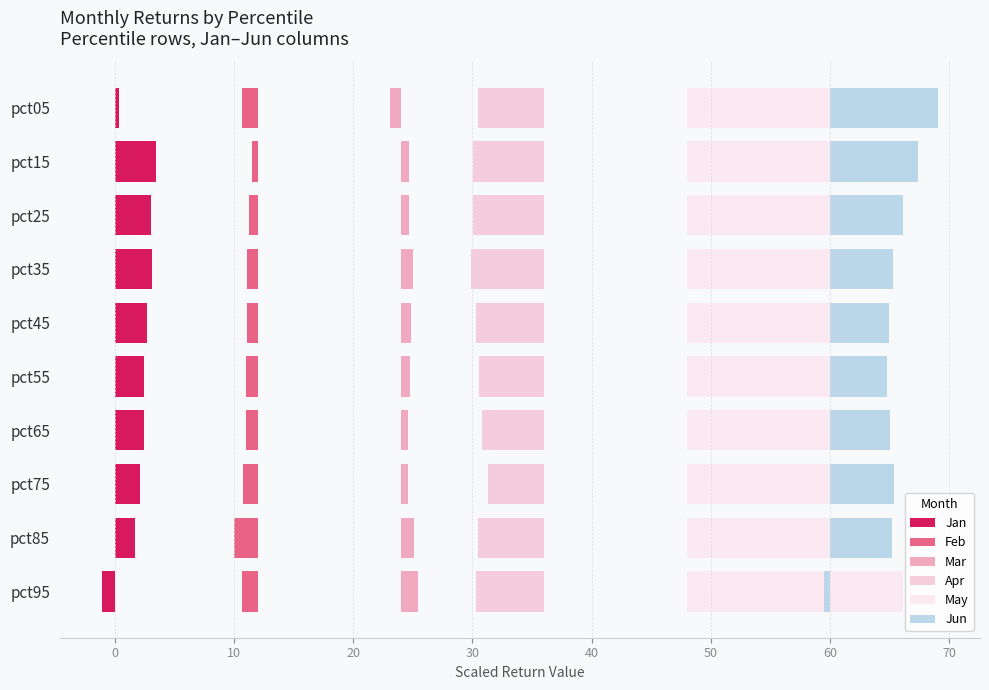

True or false: Apr has a value of -9.9 at pct35.

False